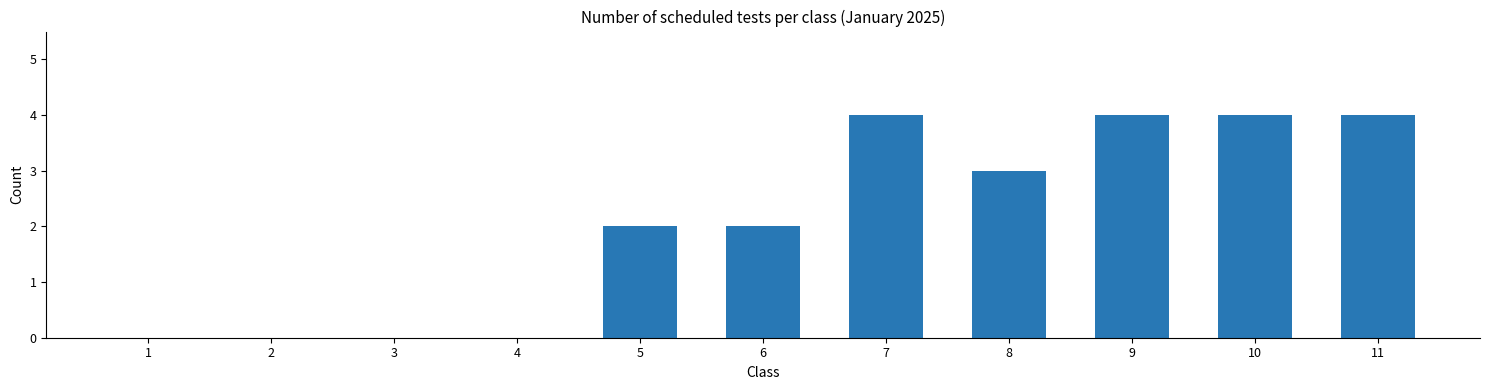

Reading left to right, transcribe all the data shown in this chart.

1=0	2=0	3=0	4=0	5=2	6=2	7=4	8=3	9=4	10=4	11=4